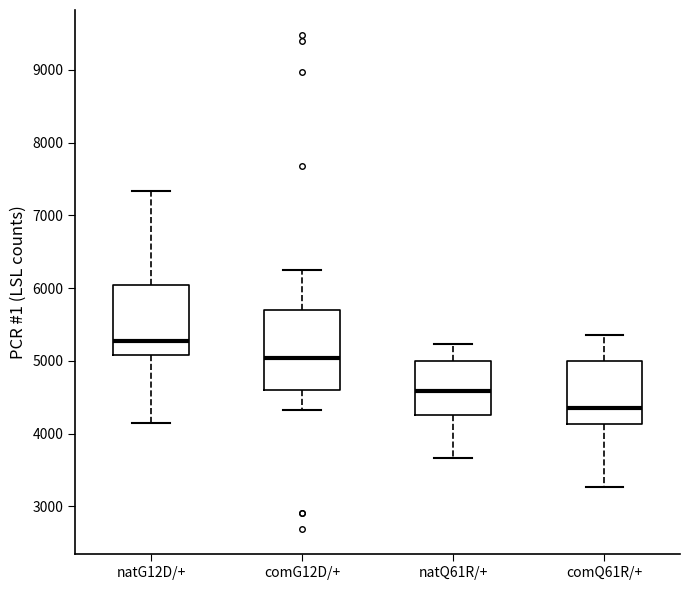

Where does the lower whisker of the box for comQ61R/+ end on the y-axis? The values are not printed on the chart, so give them approximately, as read against the axis.

3300